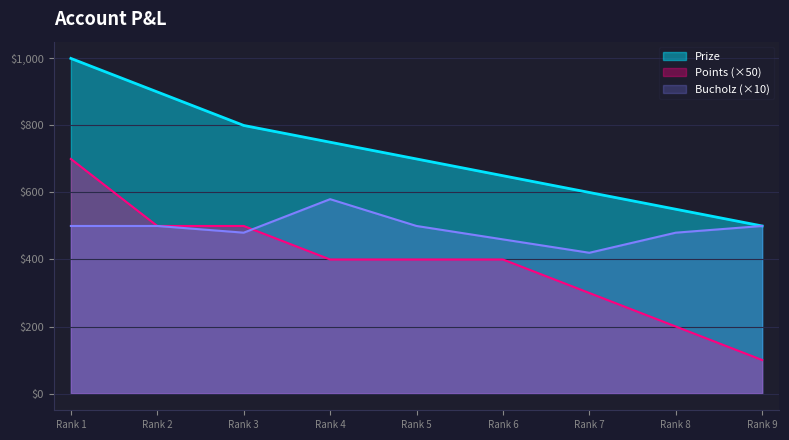

After their last crossing, which series has the higher values: Bucholz or Points?

Bucholz